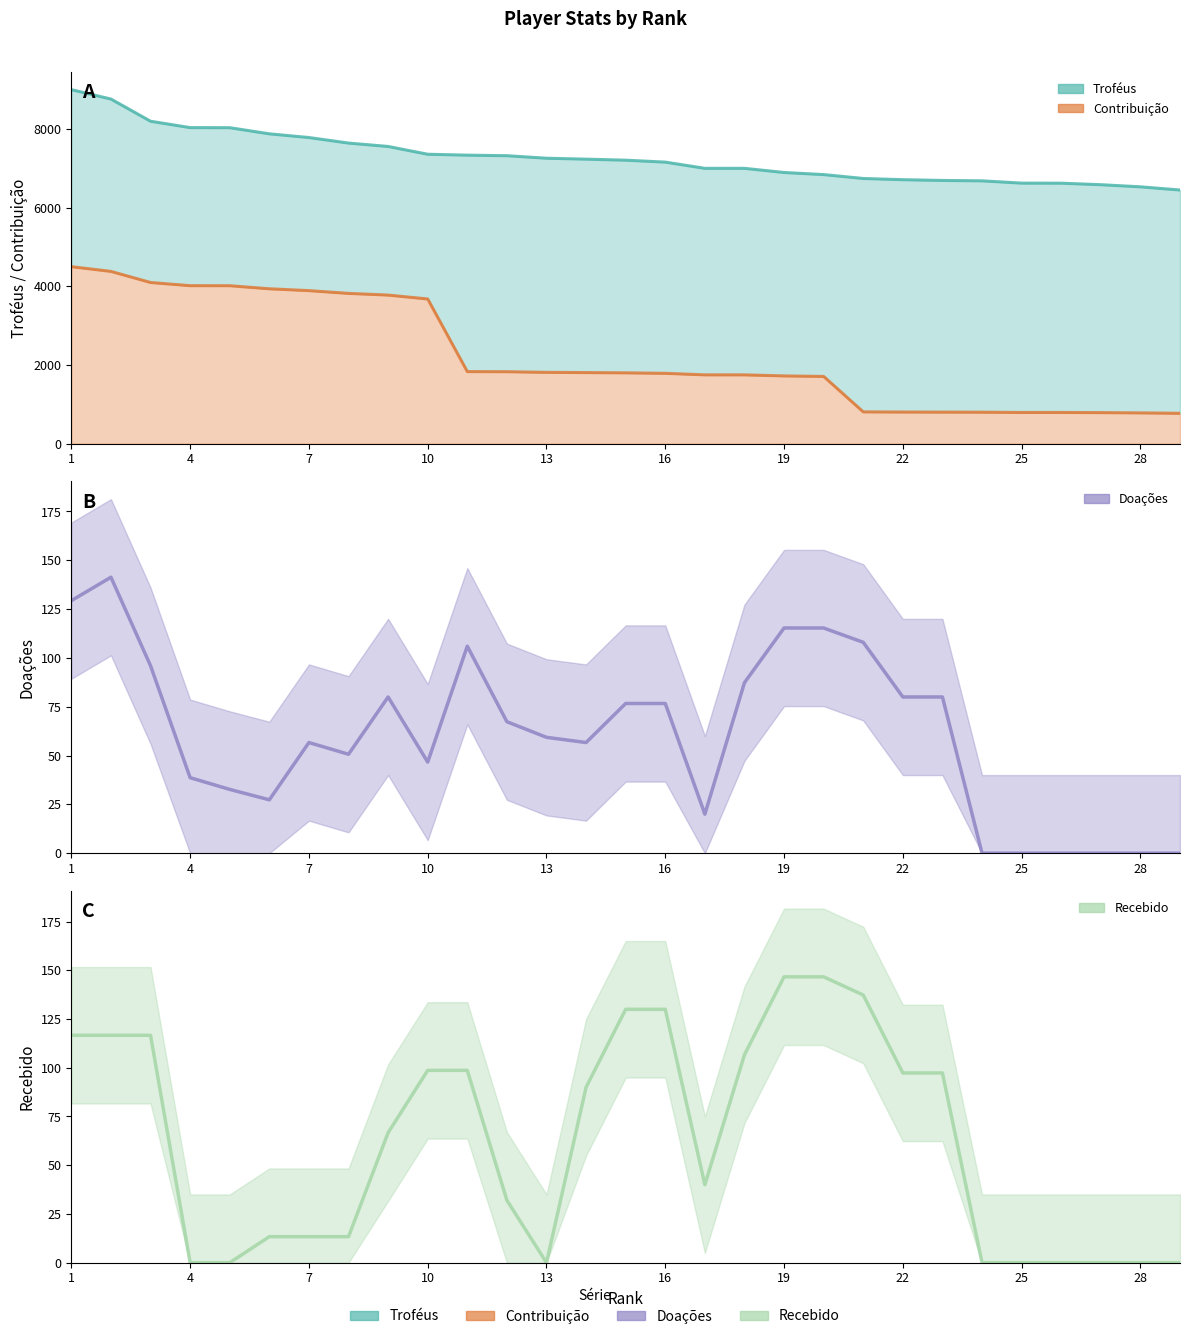

At how many categories does at least one series exceed 7511?

9